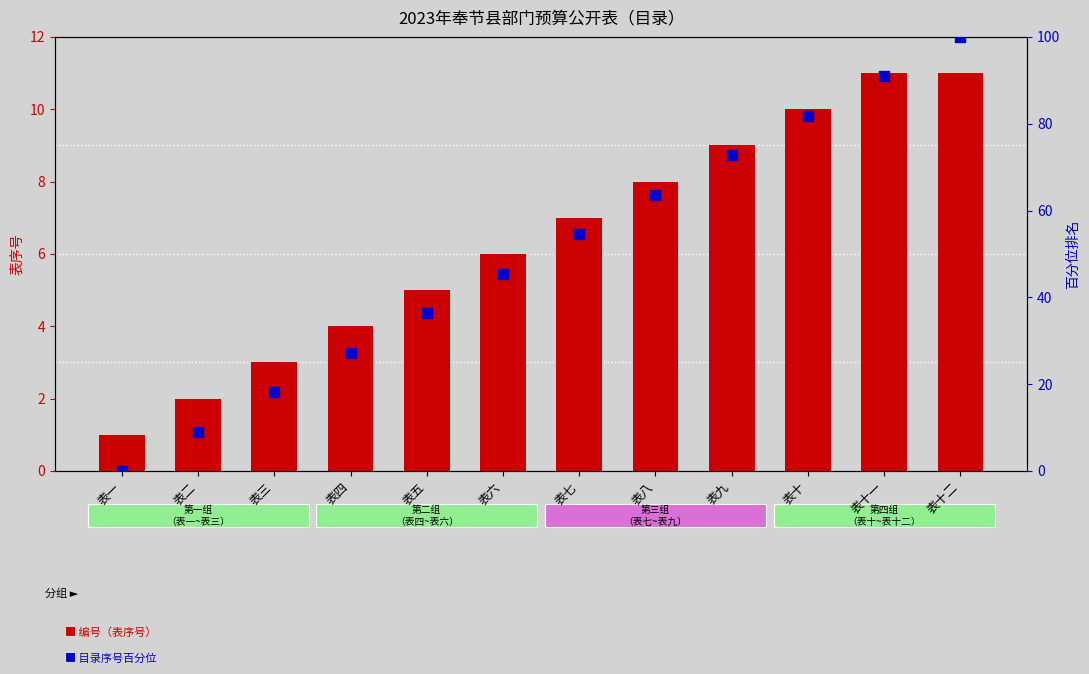

Which series has the largest Y range (max minus min)?

目录序号百分位